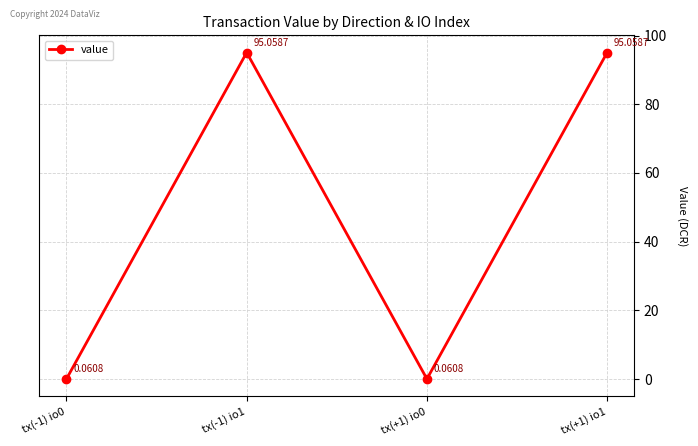

How many points are lower than both their immediate neighbors (excluding endpoints)?

1